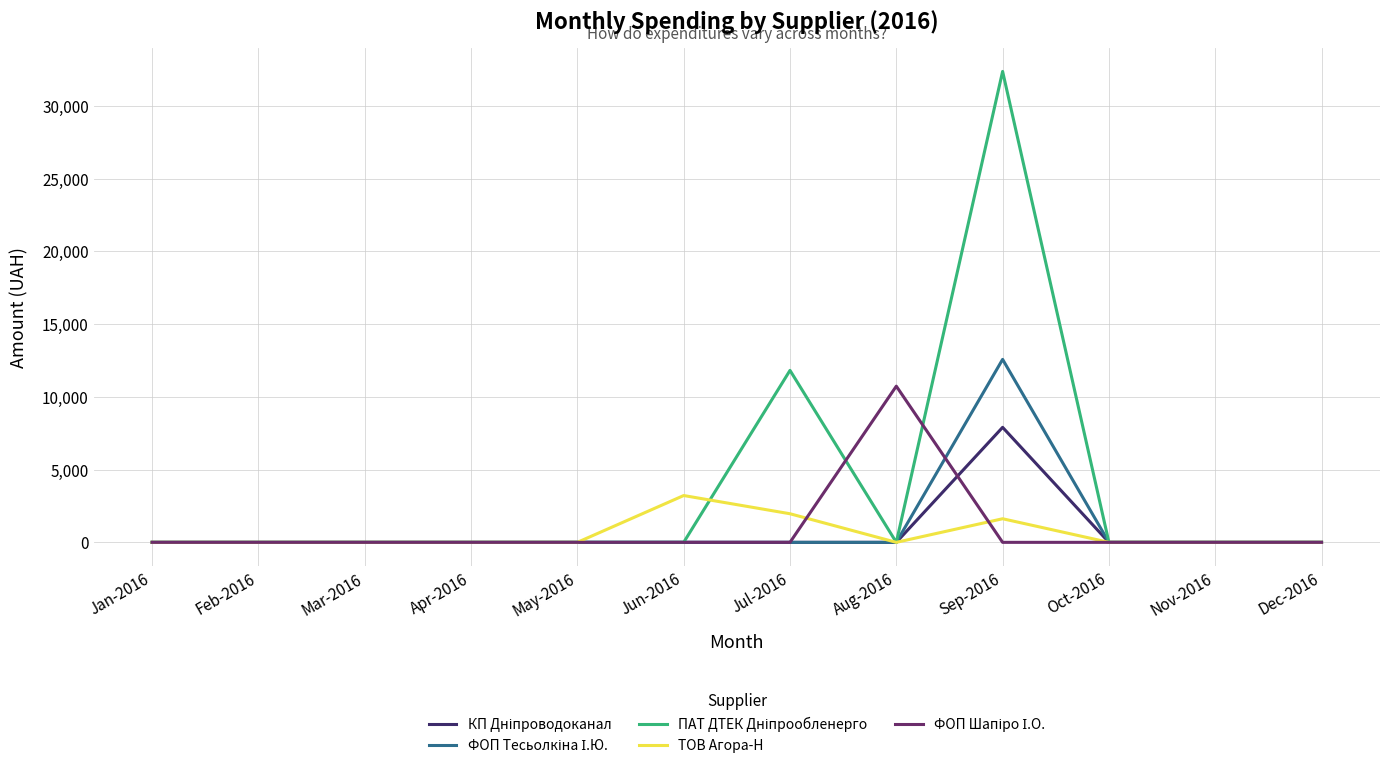

At which category is the sum across all series the highest?

Sep-2016